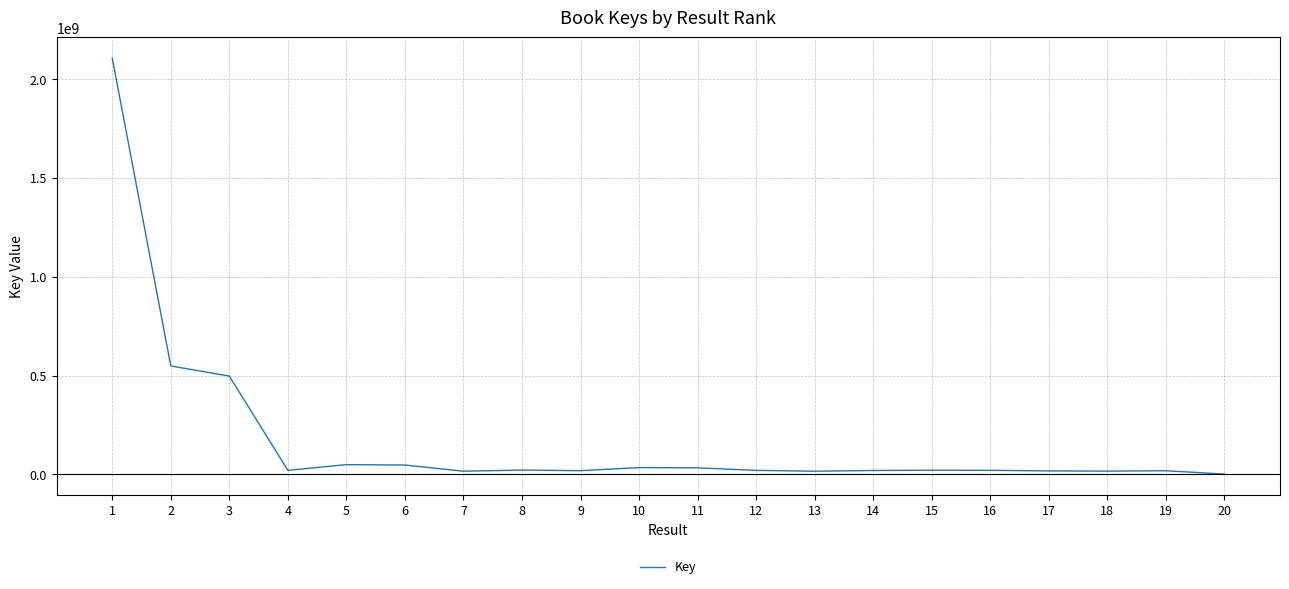

What is the difference between the maximum and minimum values?

2103623503